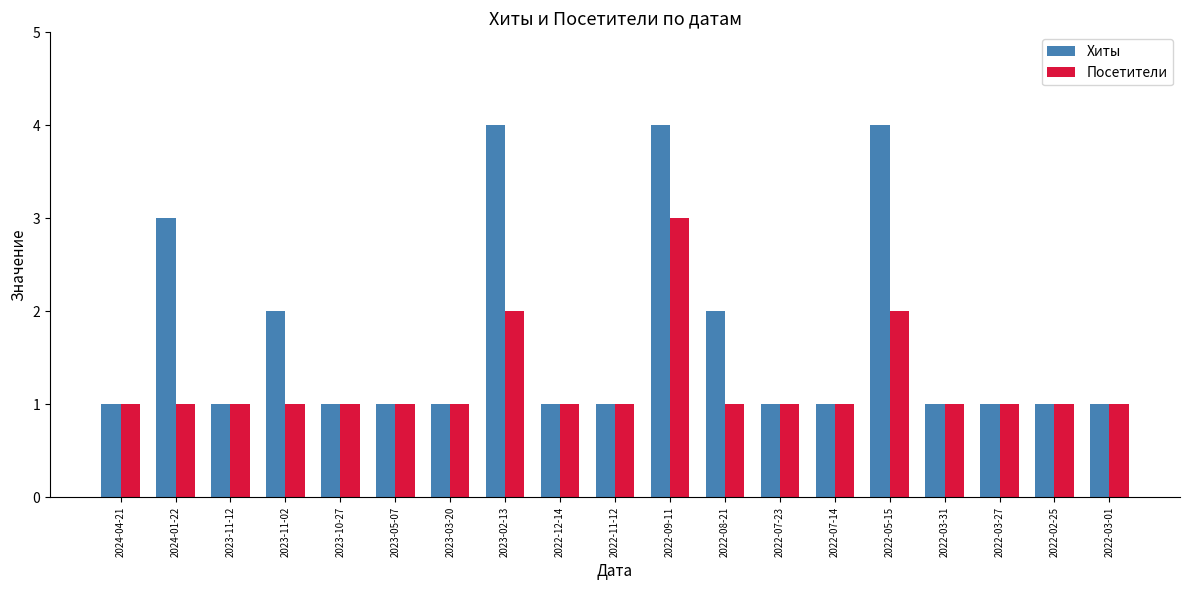

What is the difference between the second highest and second lowest values in the Посетители series?

1